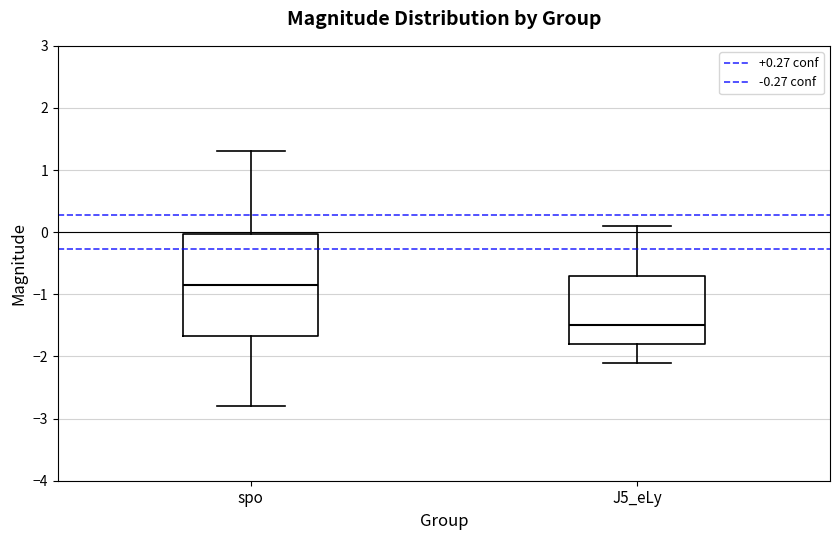

Which box is the tallest, from its lower edge to its upper edge?

spo